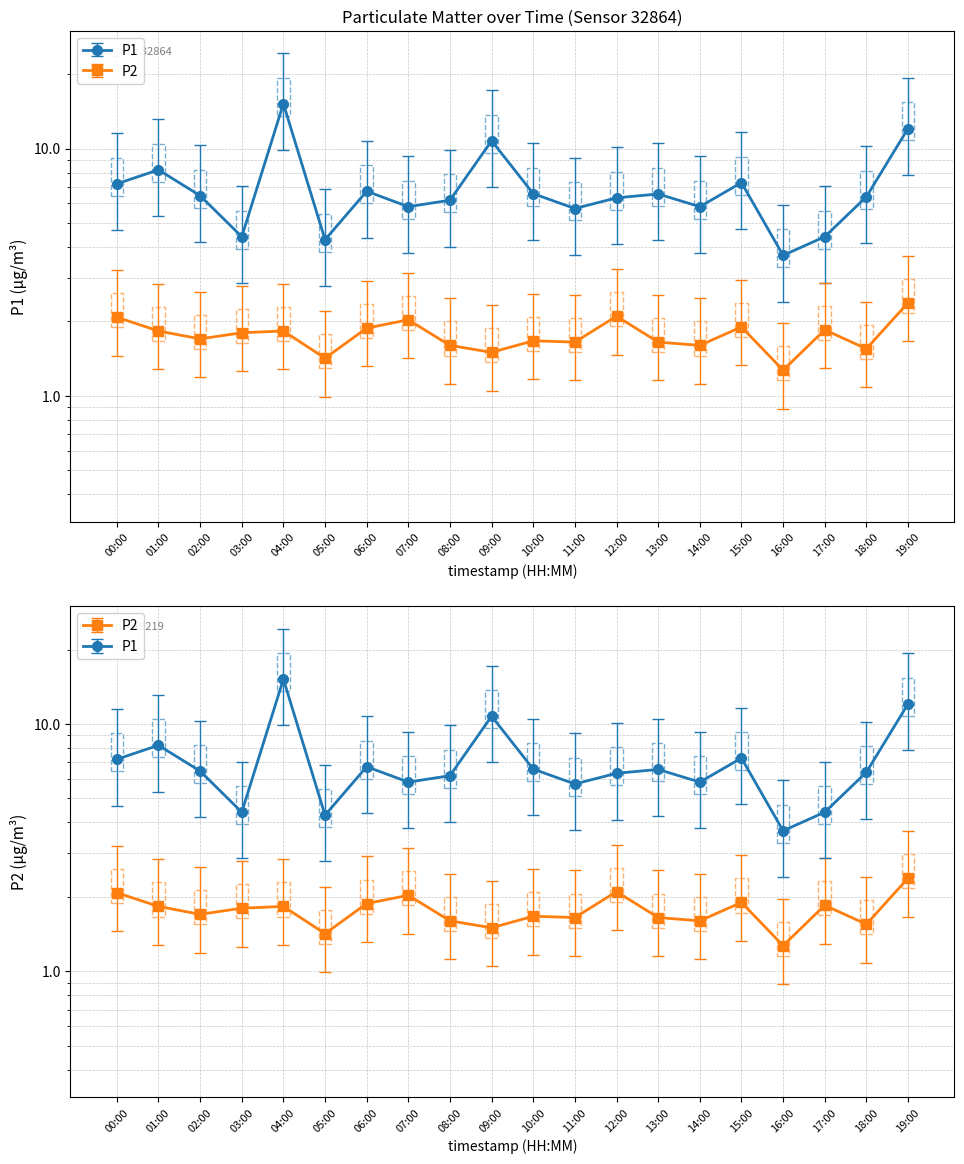

How many lines are shown in the chart?

2